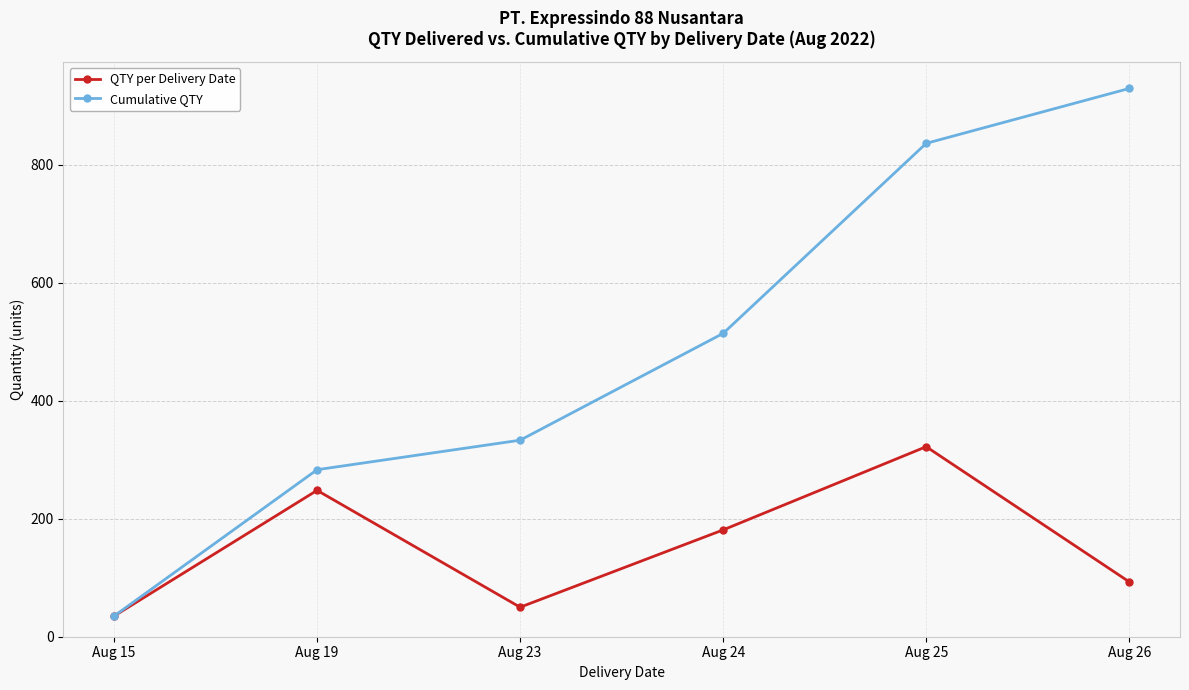

What is the sum of the QTY per Delivery Date values at Aug 25 and Aug 23?

372